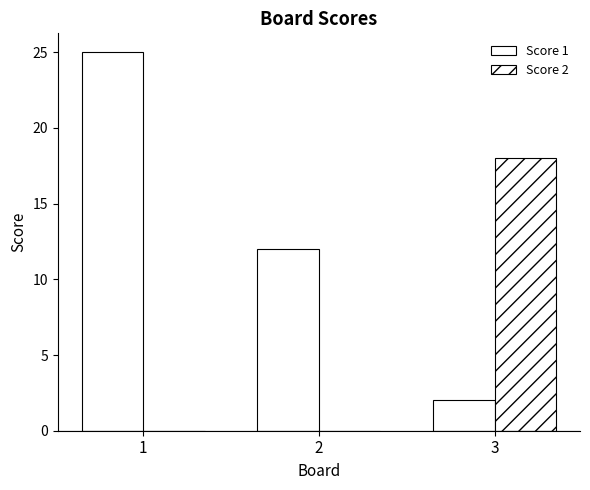

Count the number of categories in the chart.

3